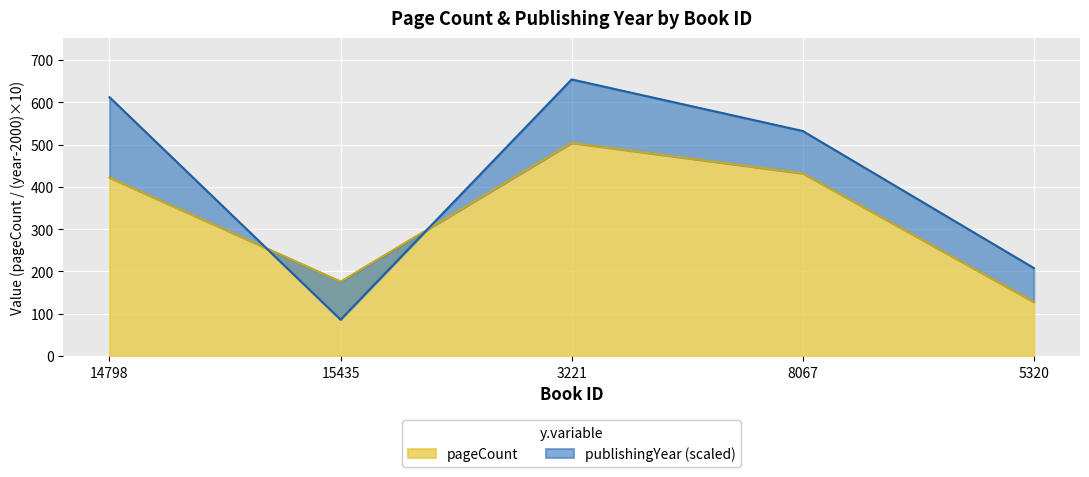

True or false: pageCount has a value of 634 at 8067.

False